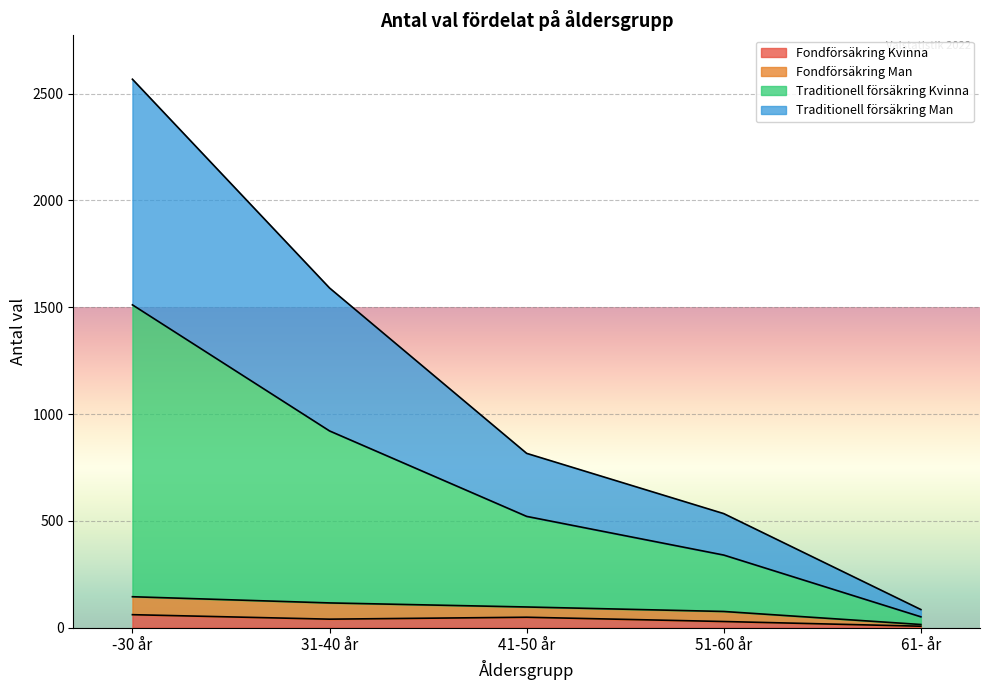

What is the difference between the highest and lowest values at -30 år?

2506